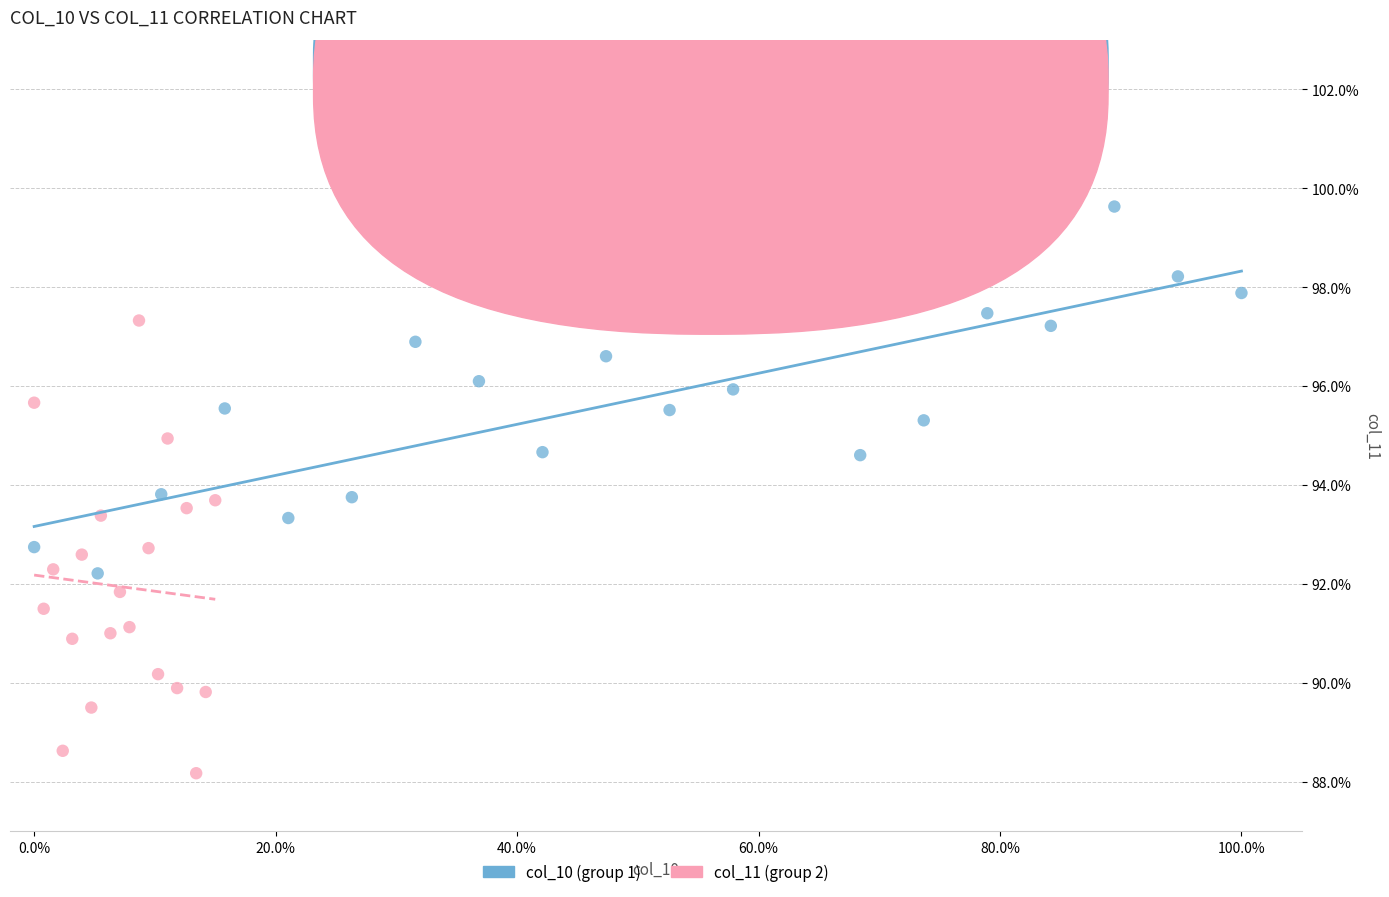

Which series reaches the maximum Y coordinate?

col_10 (group 1)